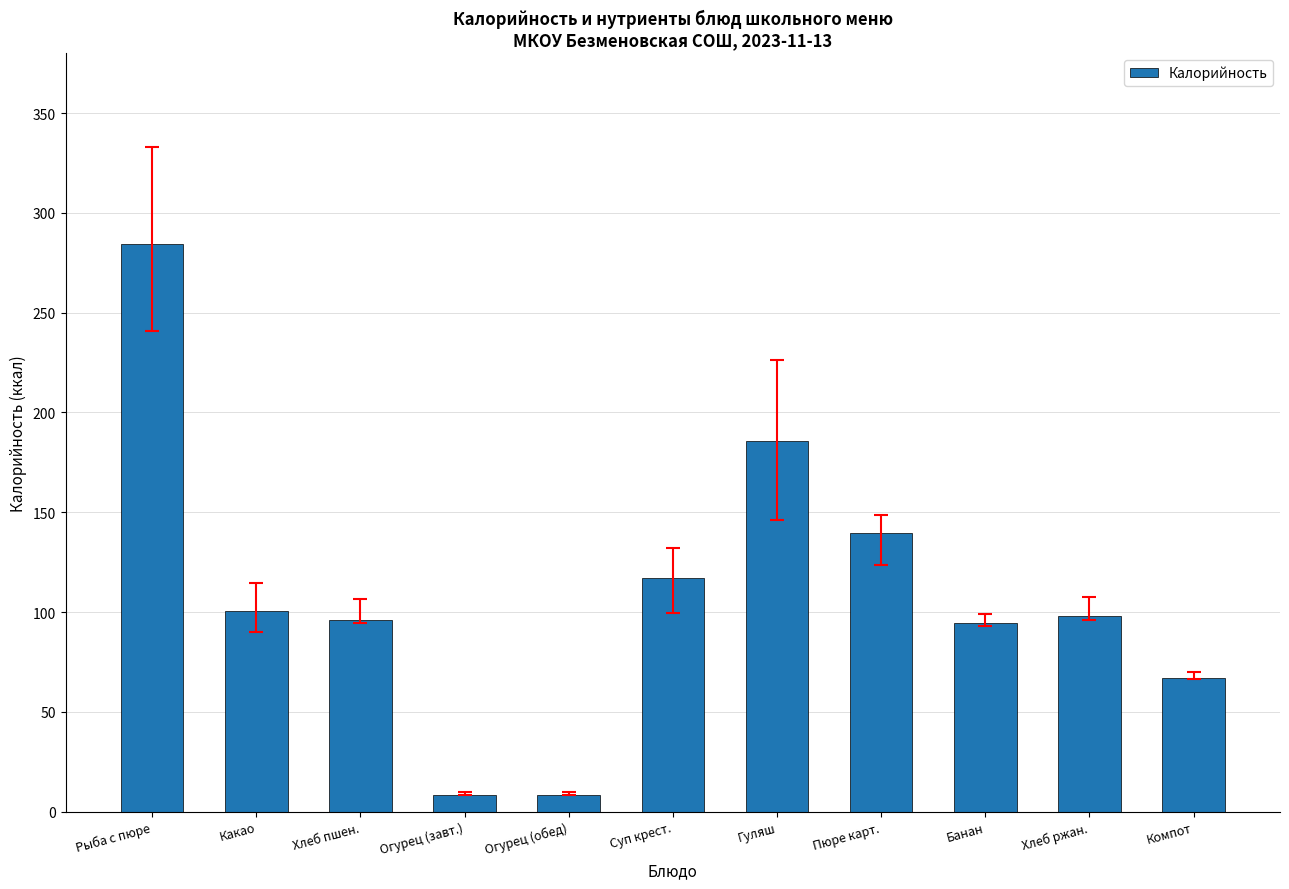

What is the smallest value displayed?

8.5